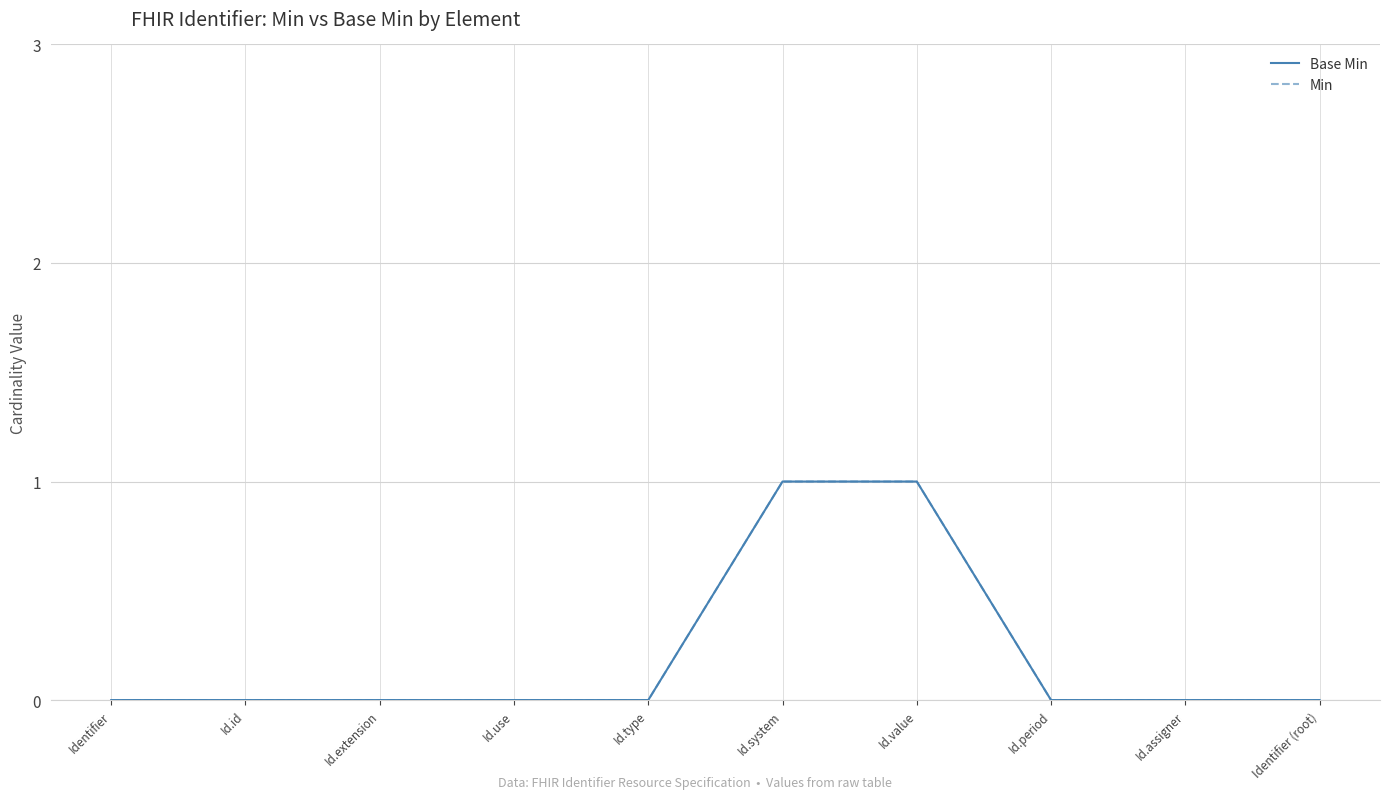

Is the value of Base Min at Identifier greater than the value of Min at Id.id?

No